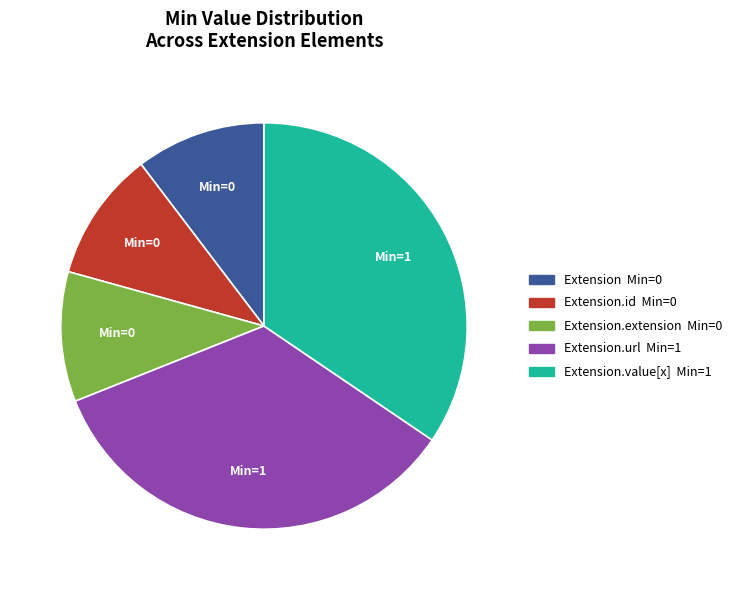

Does any single category account for the majority?

No